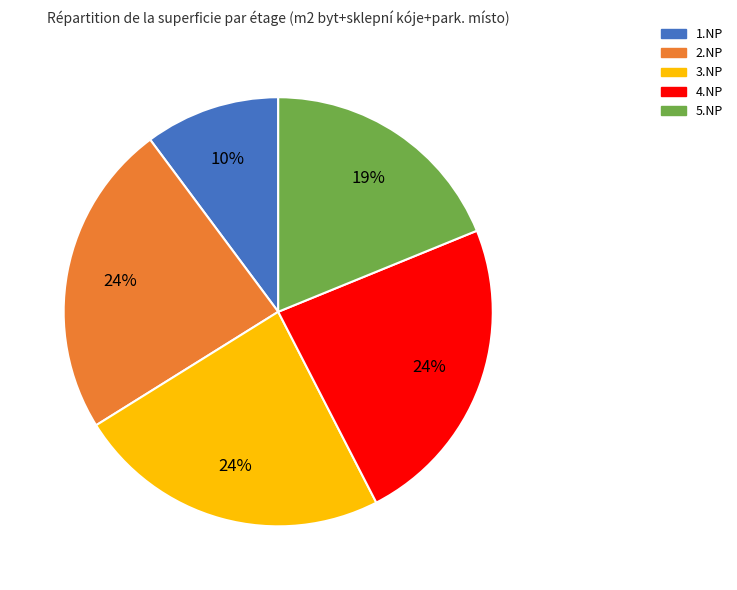

Count the number of slices in the pie.

5